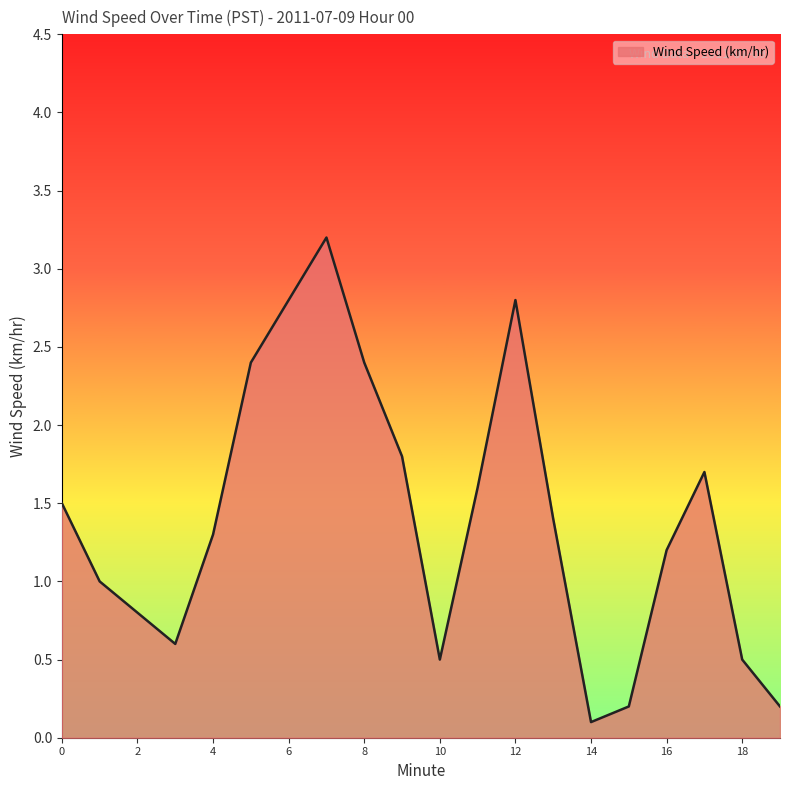

What is the maximum value shown in the chart?

3.2